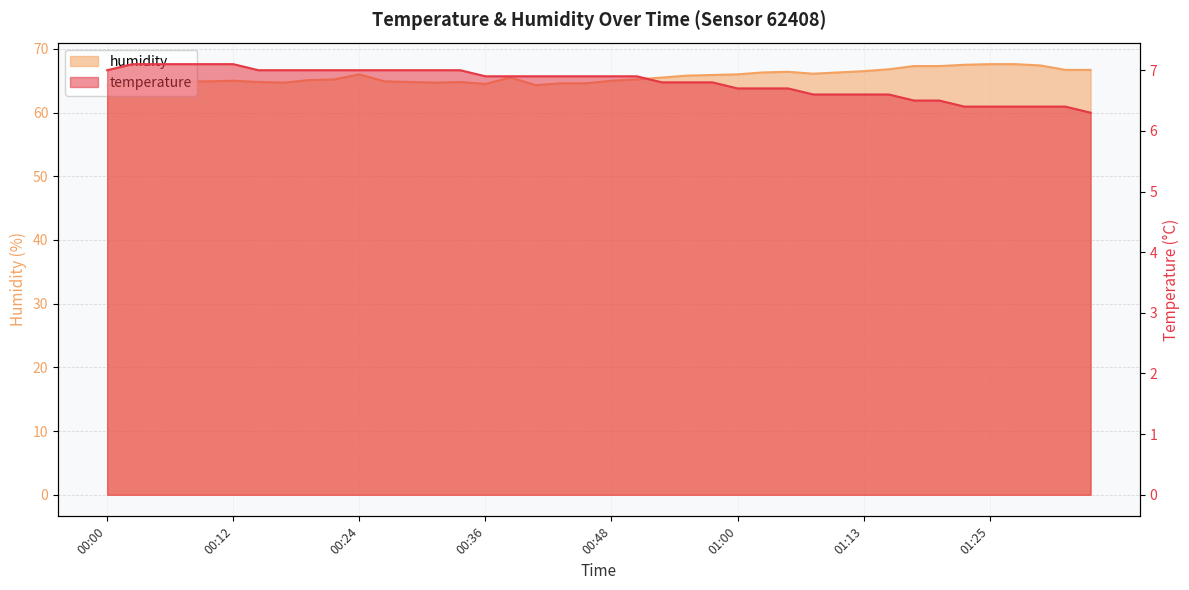

What is the maximum value for temperature?

7.1